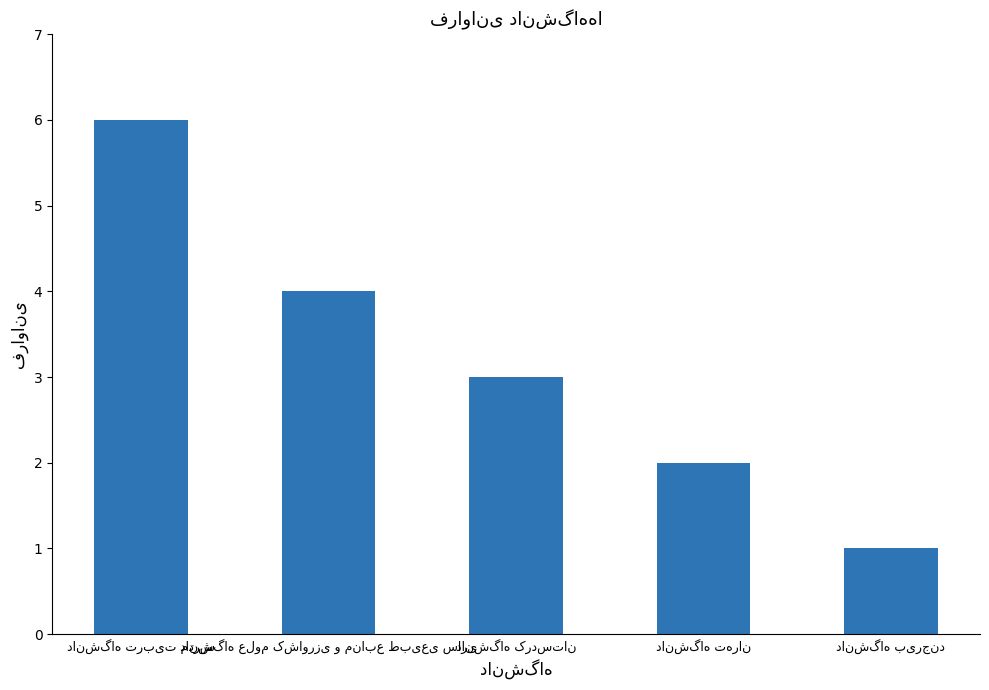

What is the difference between the maximum and minimum values?

5